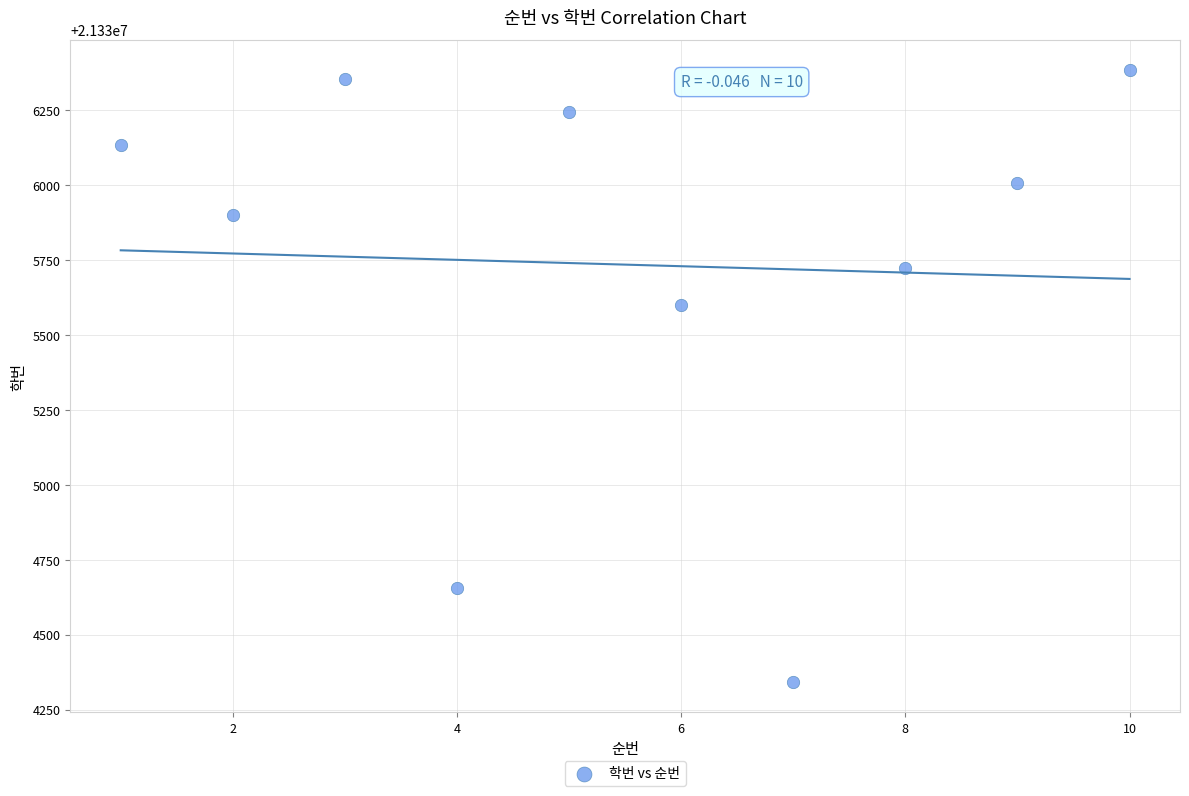

What is the average X value?

6